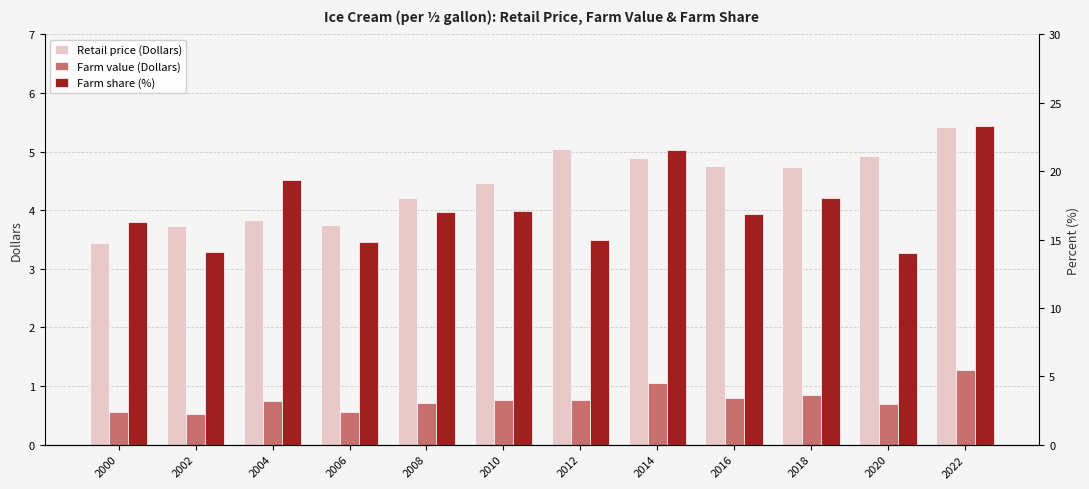

The value of Retail price (Dollars) at 2020 is 4.9. True or false?

True